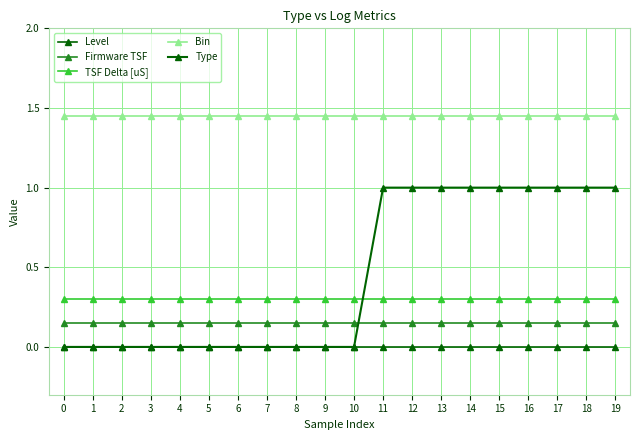

Count the number of data series in this chart.

5